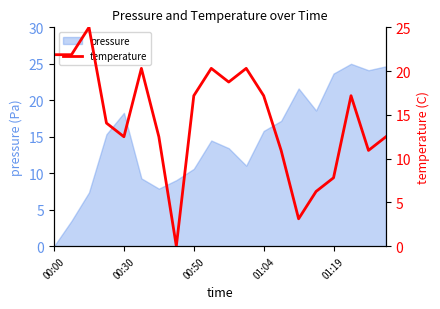

The value at 11 is 5.8. True or false?

False